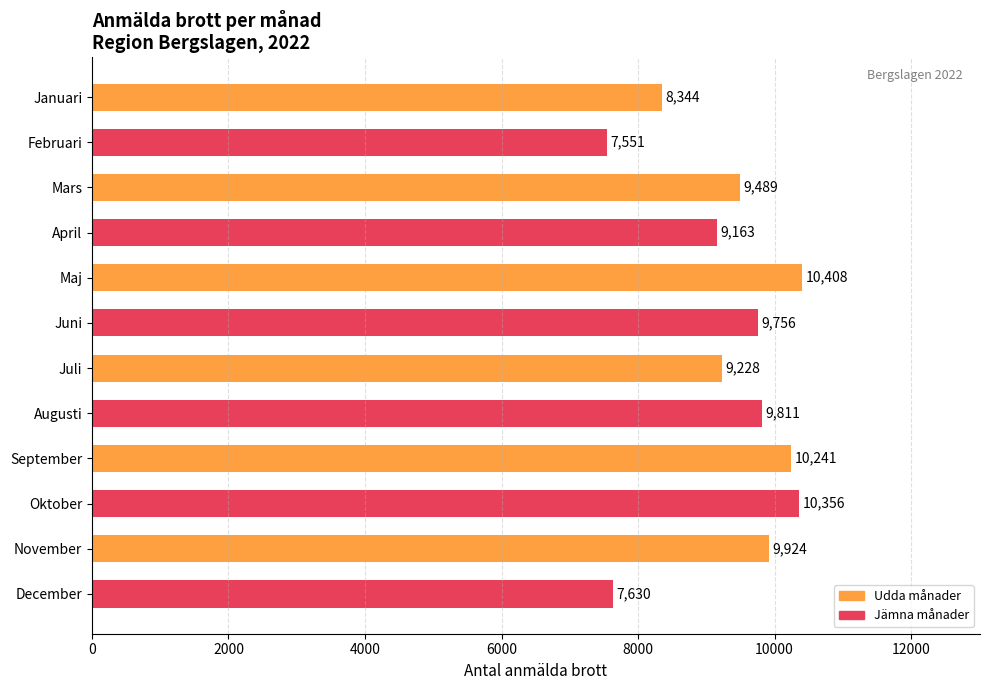

Where is the data nearest to the value 8979?

April